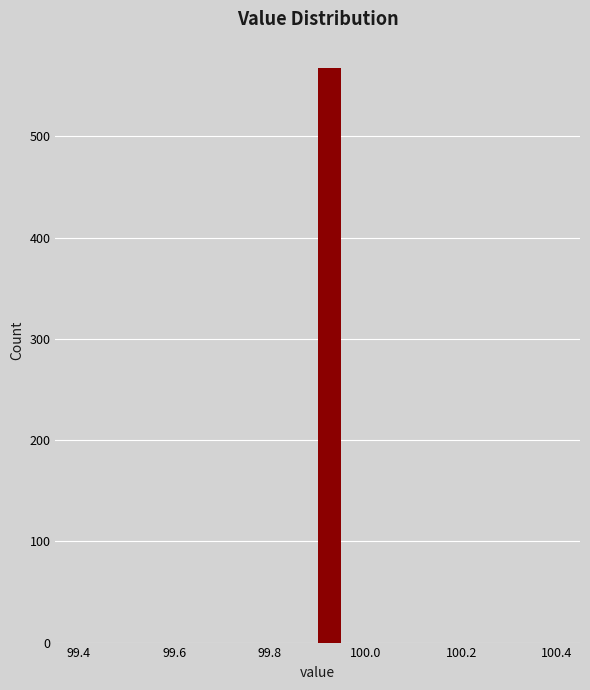

Read against the x-axis, roughly where is the centre of the tallest bar?

99.92